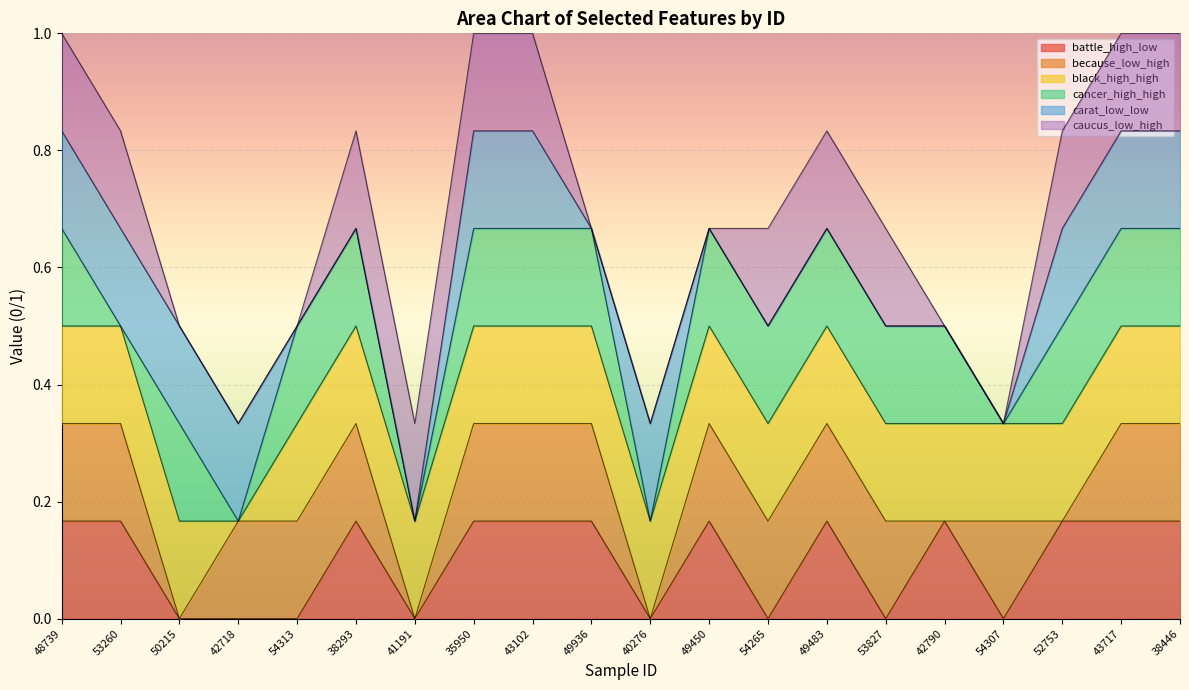

What position from the right is 38446?

1